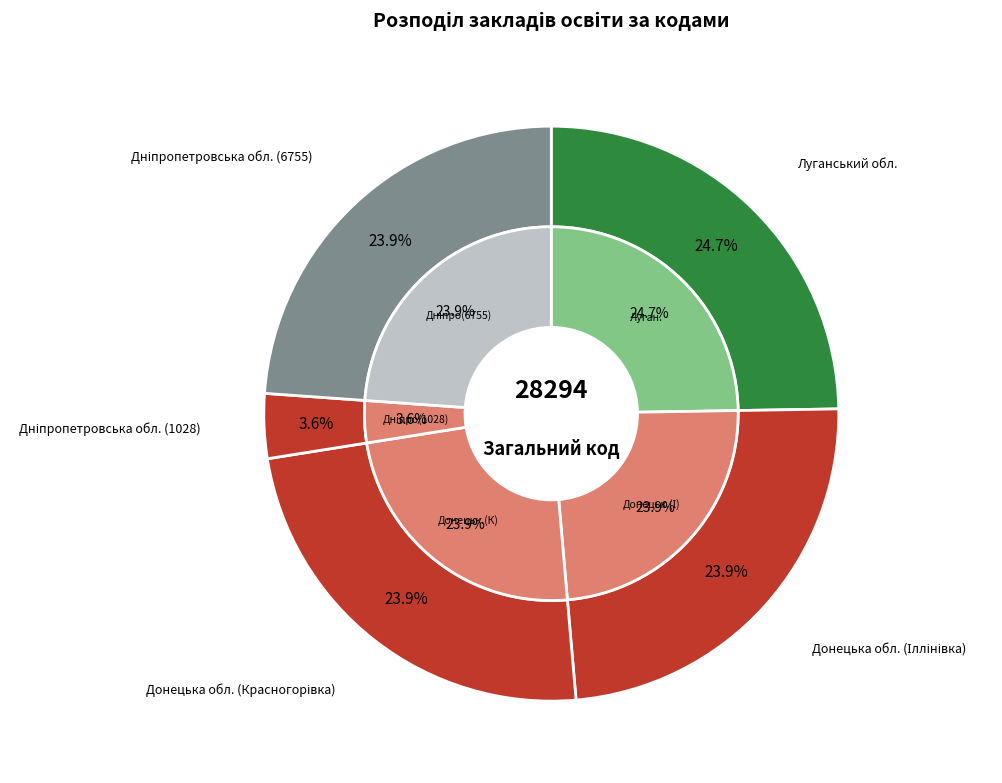

What percentage is NOT represented by Донецька обл. (Красногорівка)?

76.1%